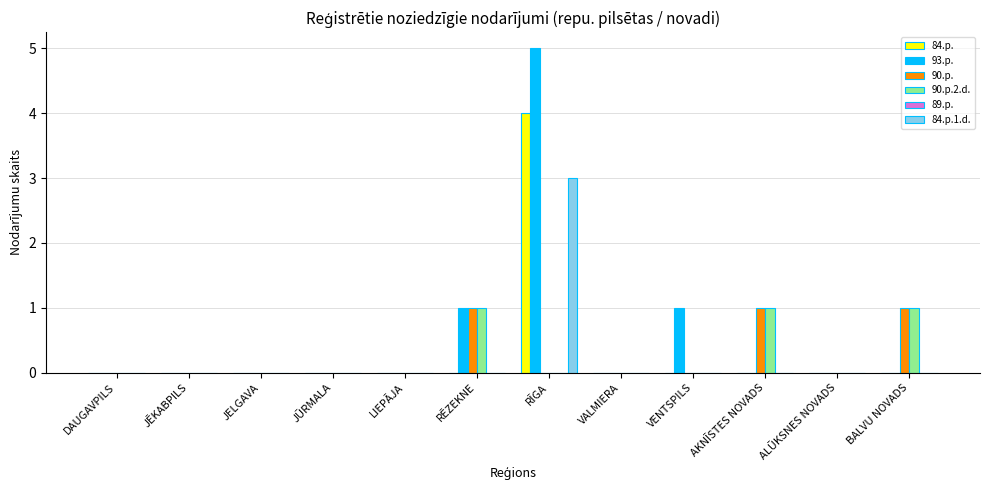

How many data points does each series have?

12